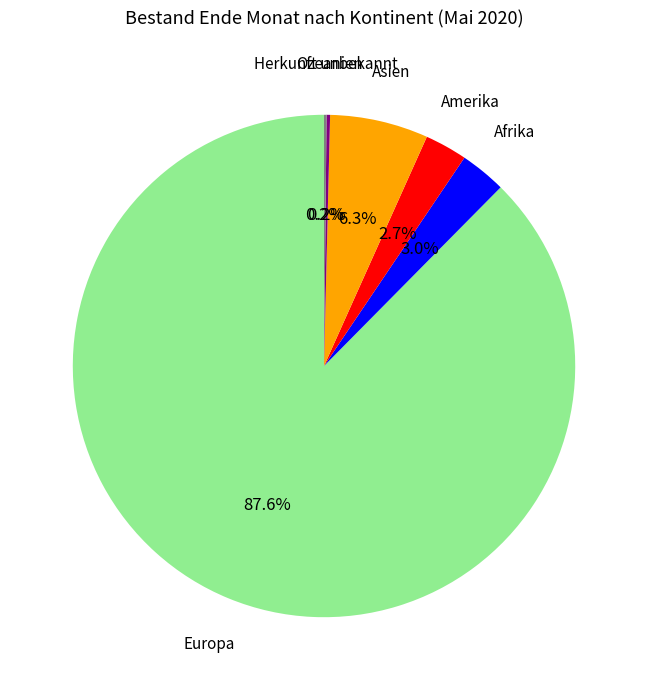

Is there any slice that represents more than half of the pie?

Yes